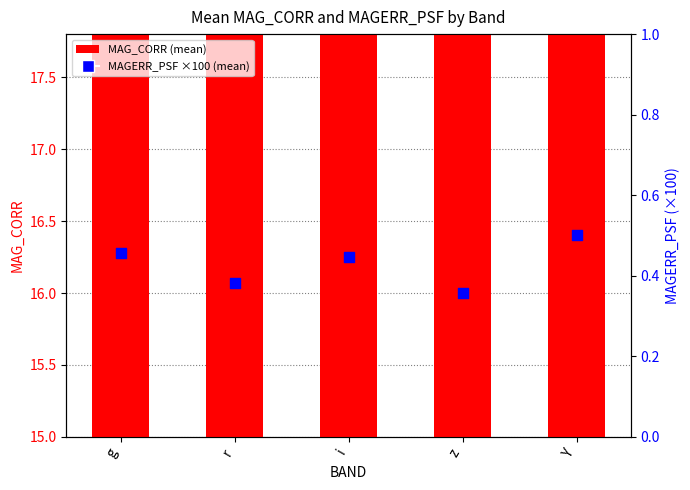

Which series has the largest total across all categories?

MAG_CORR